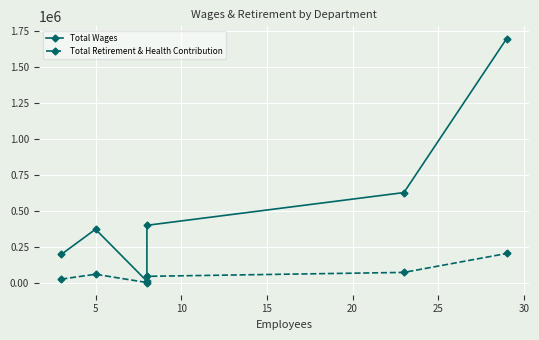

What is the minimum value shown in the chart?

108